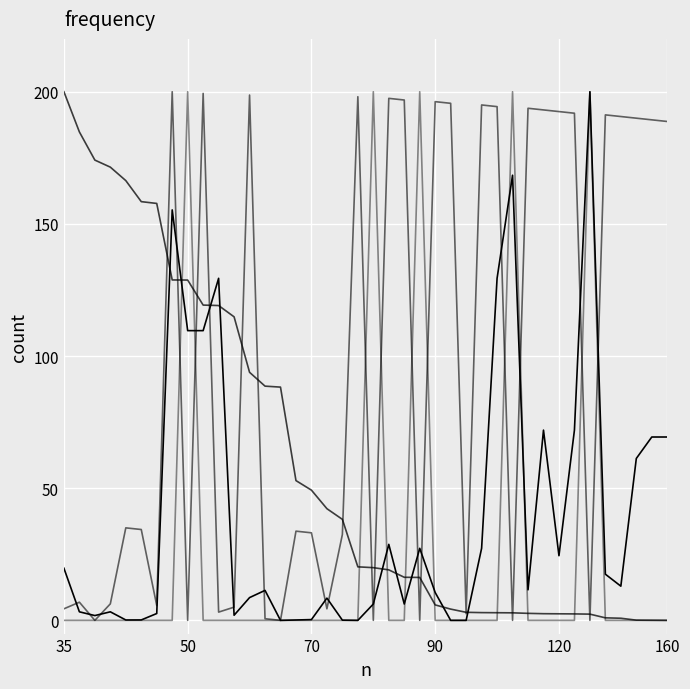

Is it true that BlockHeight equals 78.6 at 11?

False